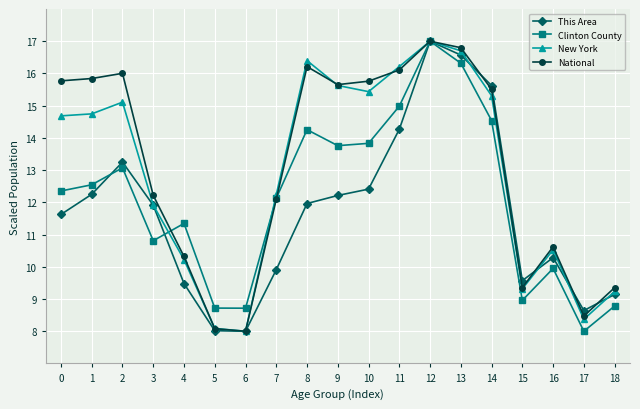

What is the value of the This Area point at the 7th from the left?

8.0